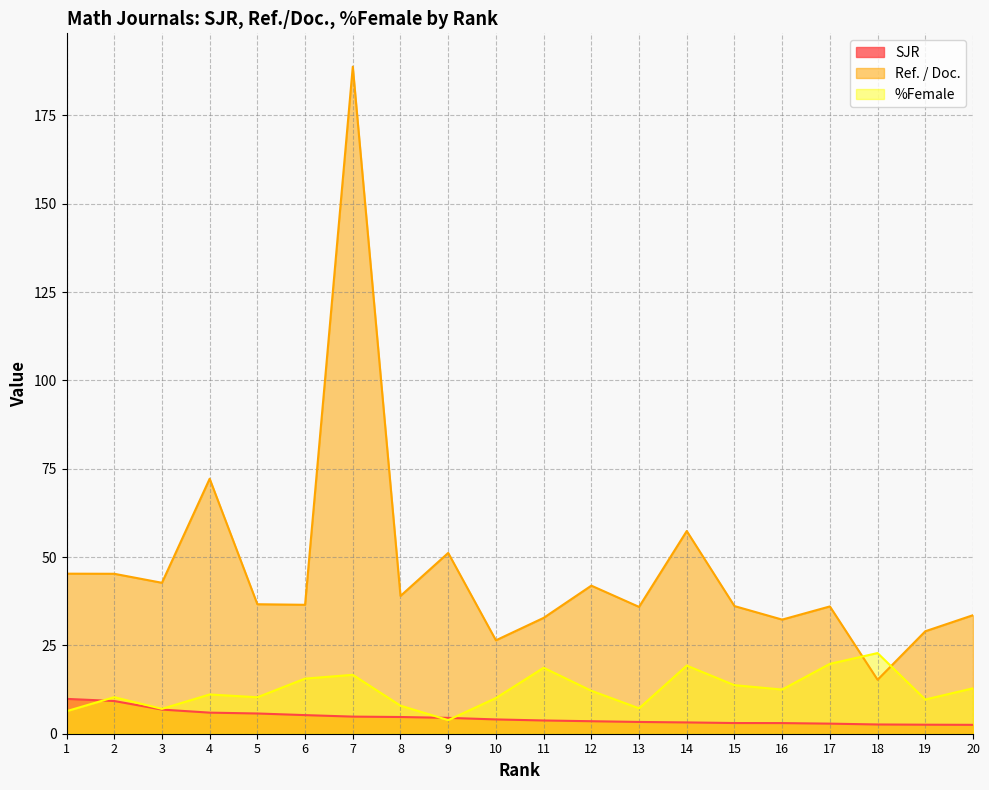

Which has a higher value, 6 or 3?

3